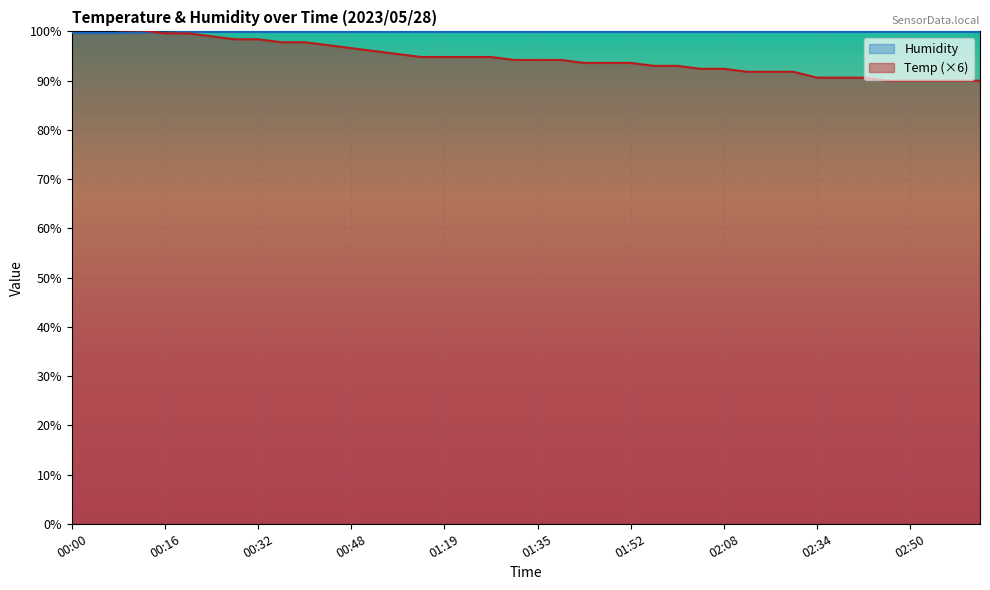

Between 01:15 and 02:54, which series saw the biggest shift?

Temp